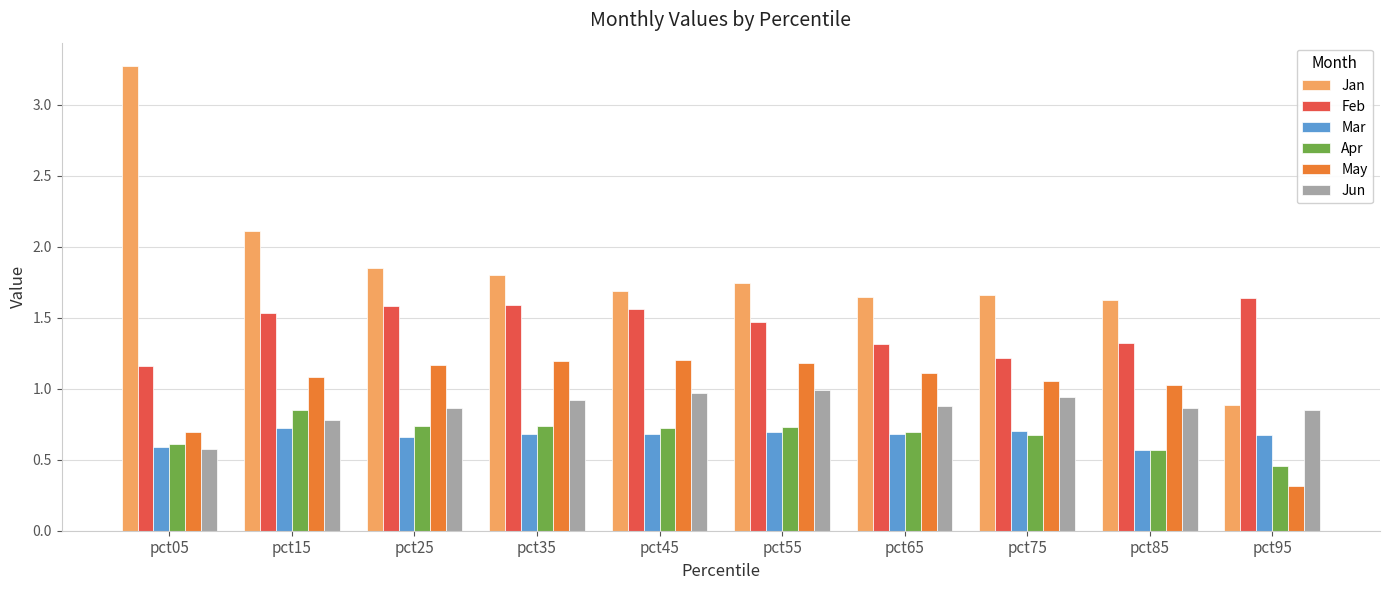

How many data points in Jan are above 1?

9